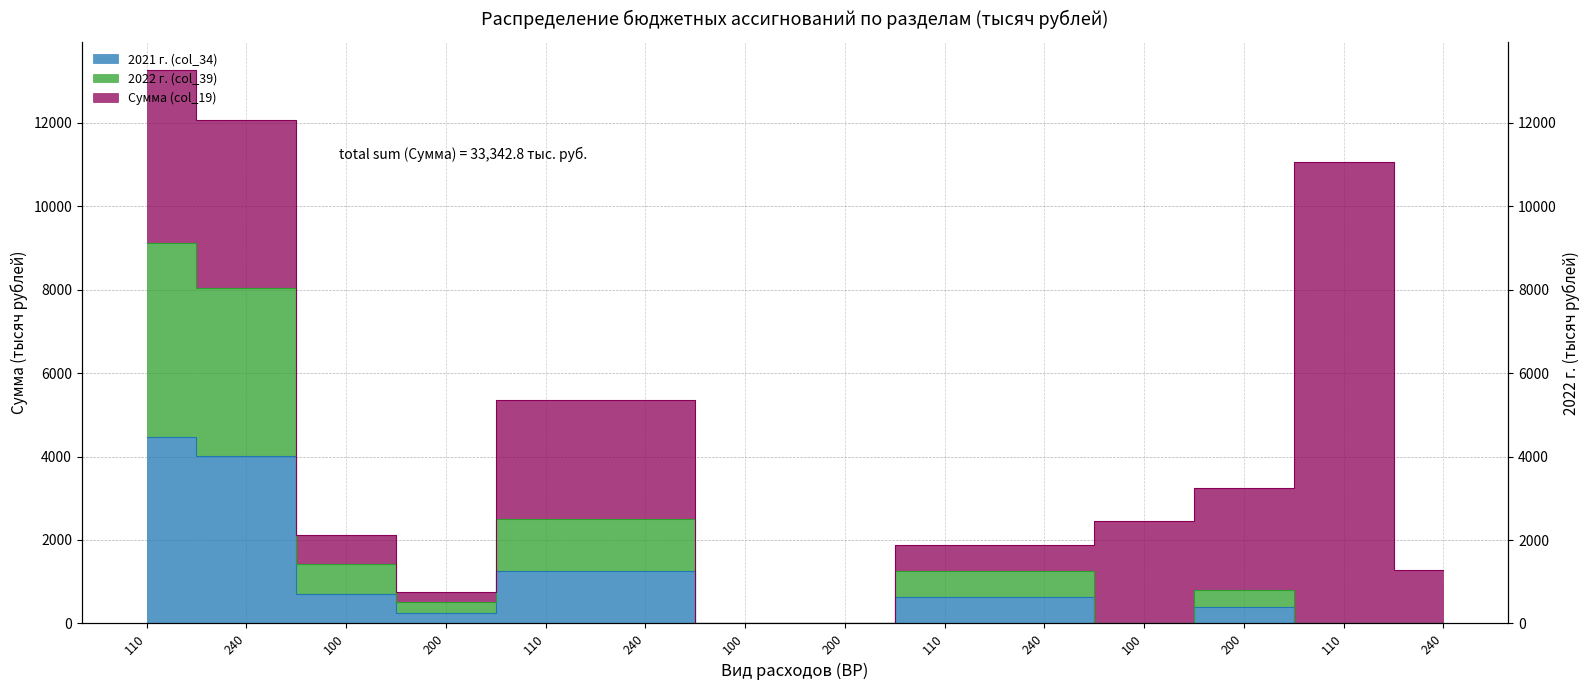

Where does the 2022 г. (col_39) series first go above 630?

110